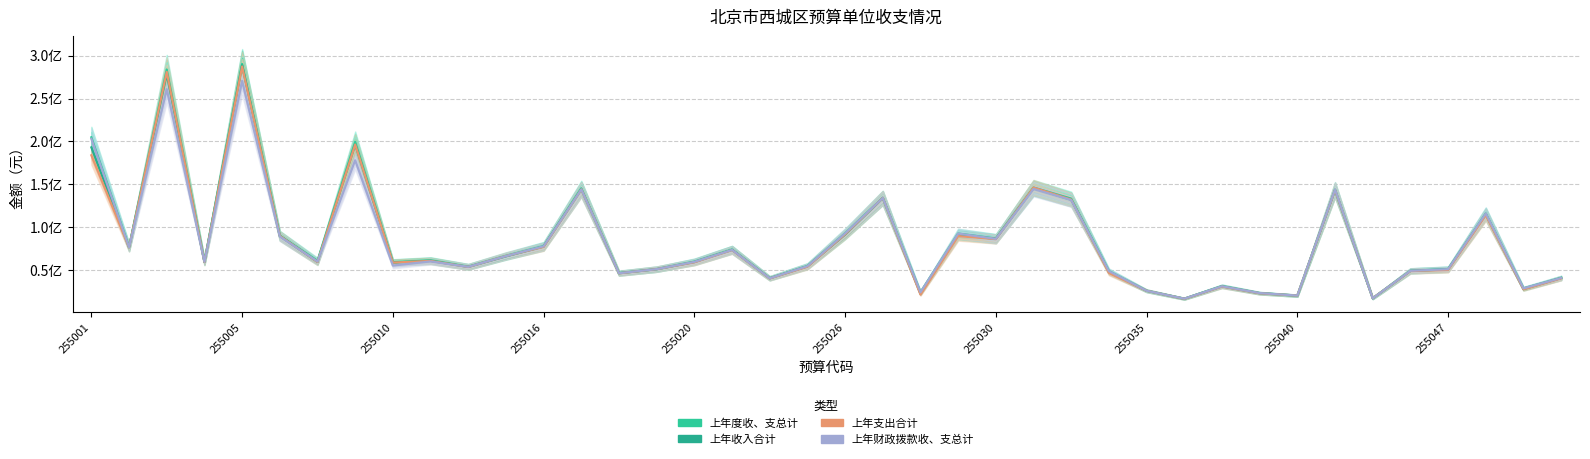

Which series has the largest range (max minus min)?

上年度收、支总计